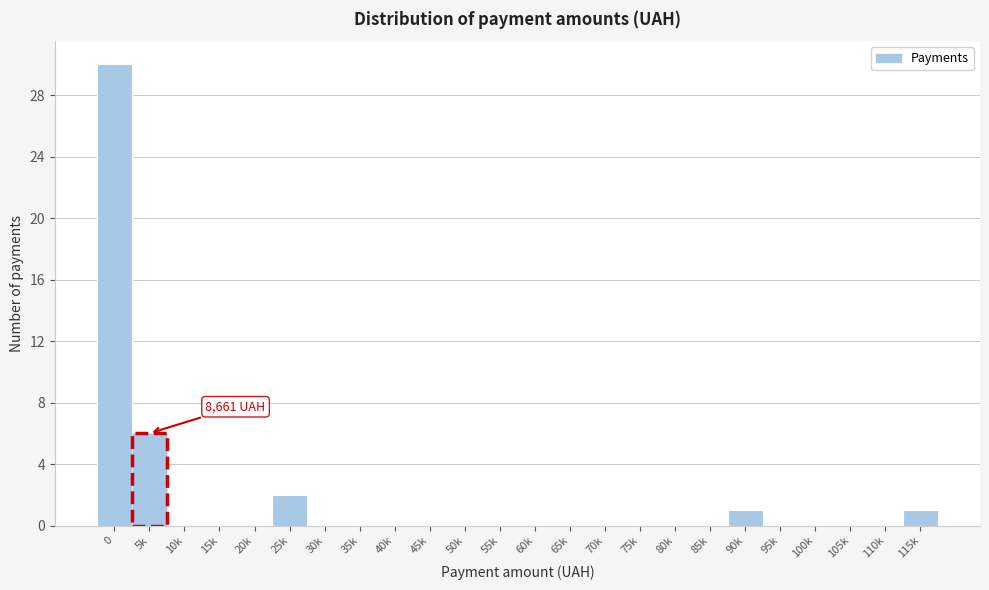

Reading left to right, extract all data points from this chart.

0=30	5k=6	10k=0	15k=0	20k=0	25k=2	30k=0	35k=0	40k=0	45k=0	50k=0	55k=0	60k=0	65k=0	70k=0	75k=0	80k=0	85k=0	90k=1	95k=0	100k=0	105k=0	110k=0	115k=1